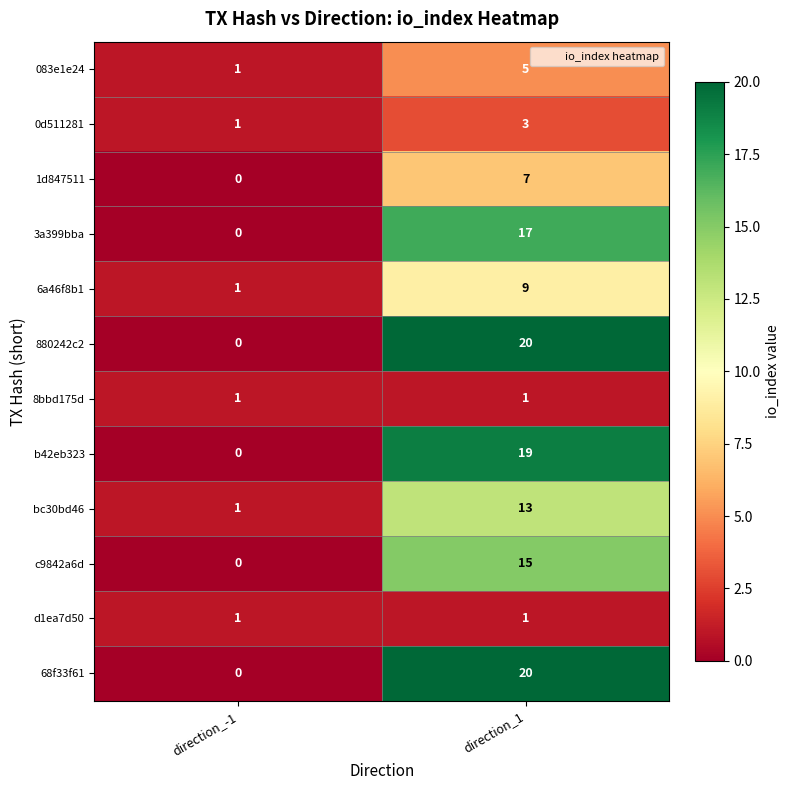

What is the sum of the 880242c2 values at direction_-1 and direction_1?

20